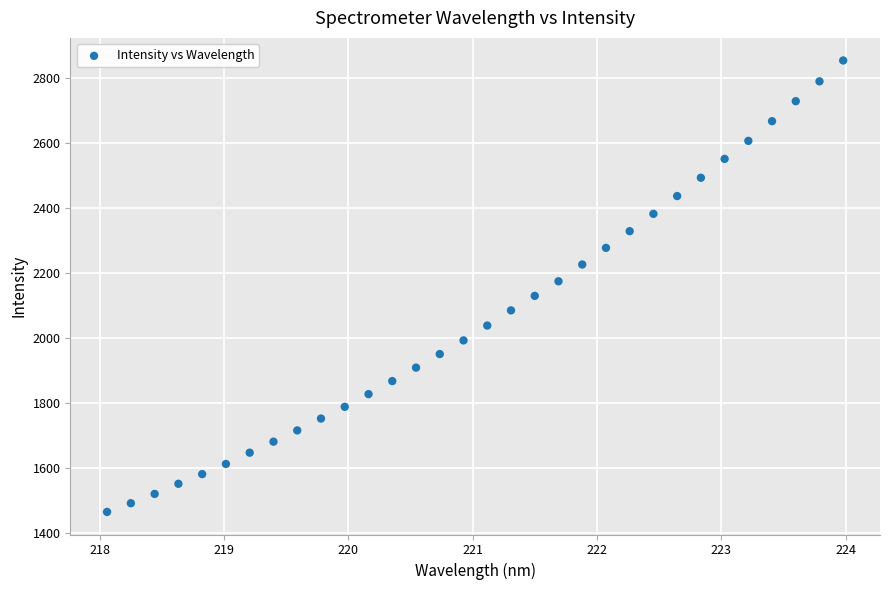

What is the range of X values (max minus min)?

5.9